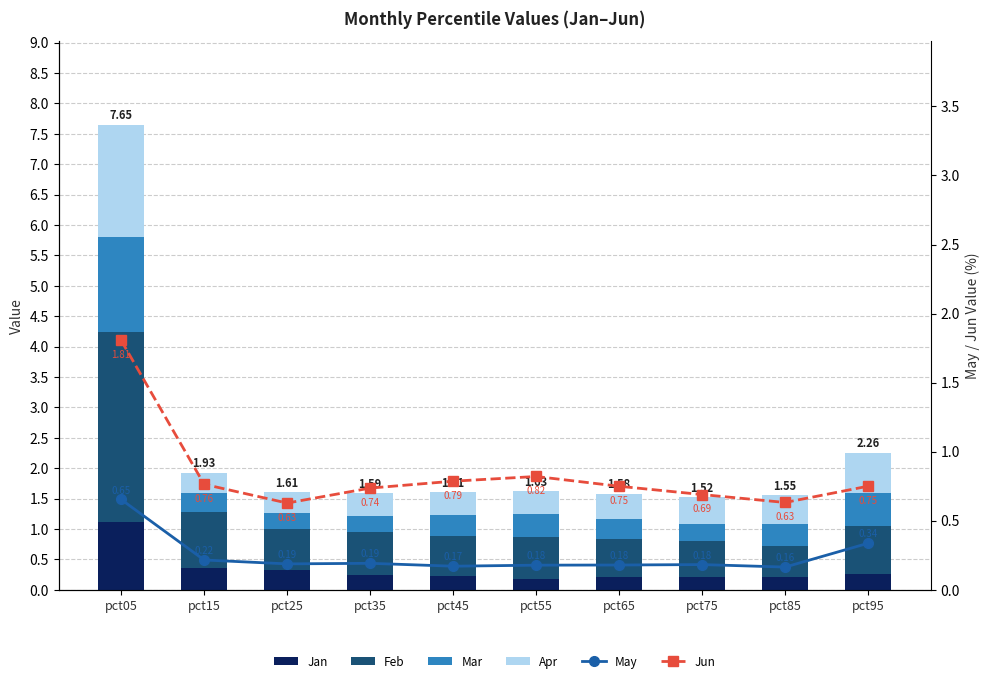

The Feb series shows 3.1 at pct05. True or false?

True